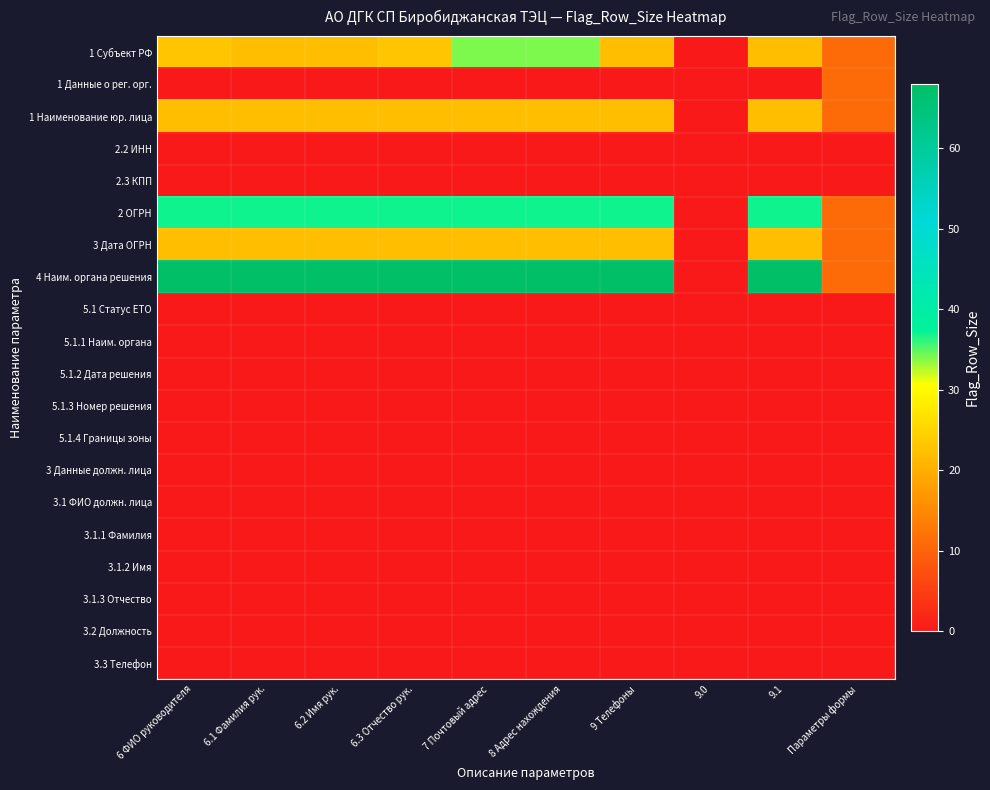

At how many categories does at least one series exceed 14?

8